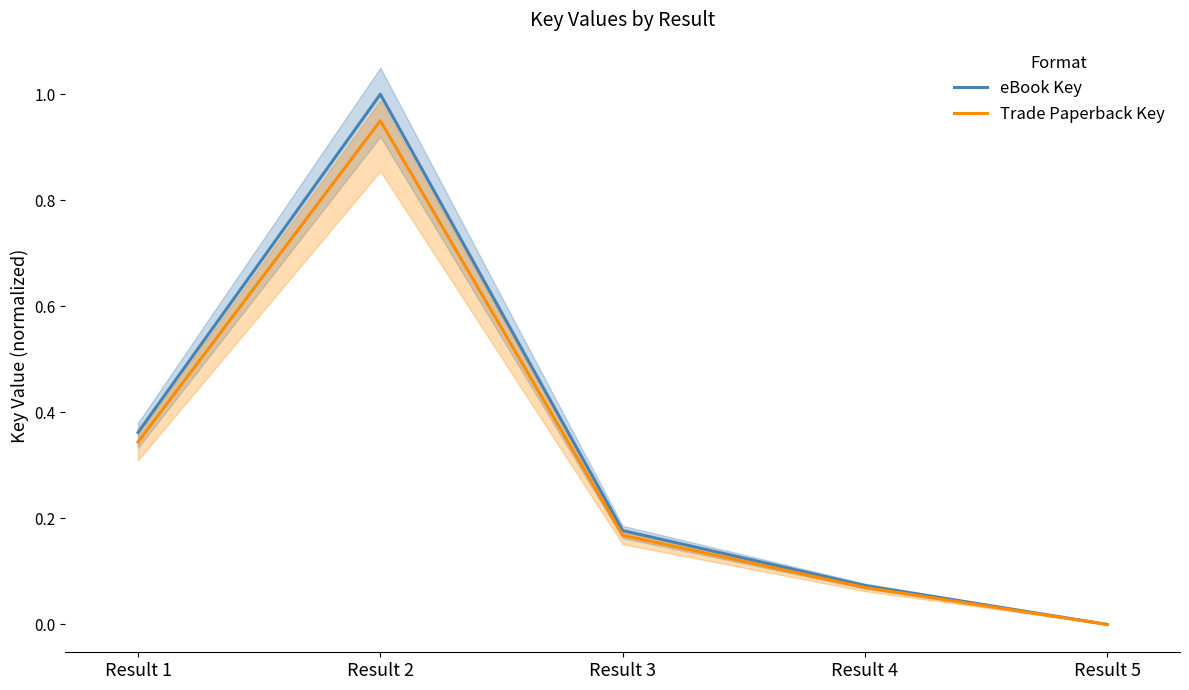

Is the value of eBook Key at Result 3 greater than the value of Trade Paperback Key at Result 3?

Yes